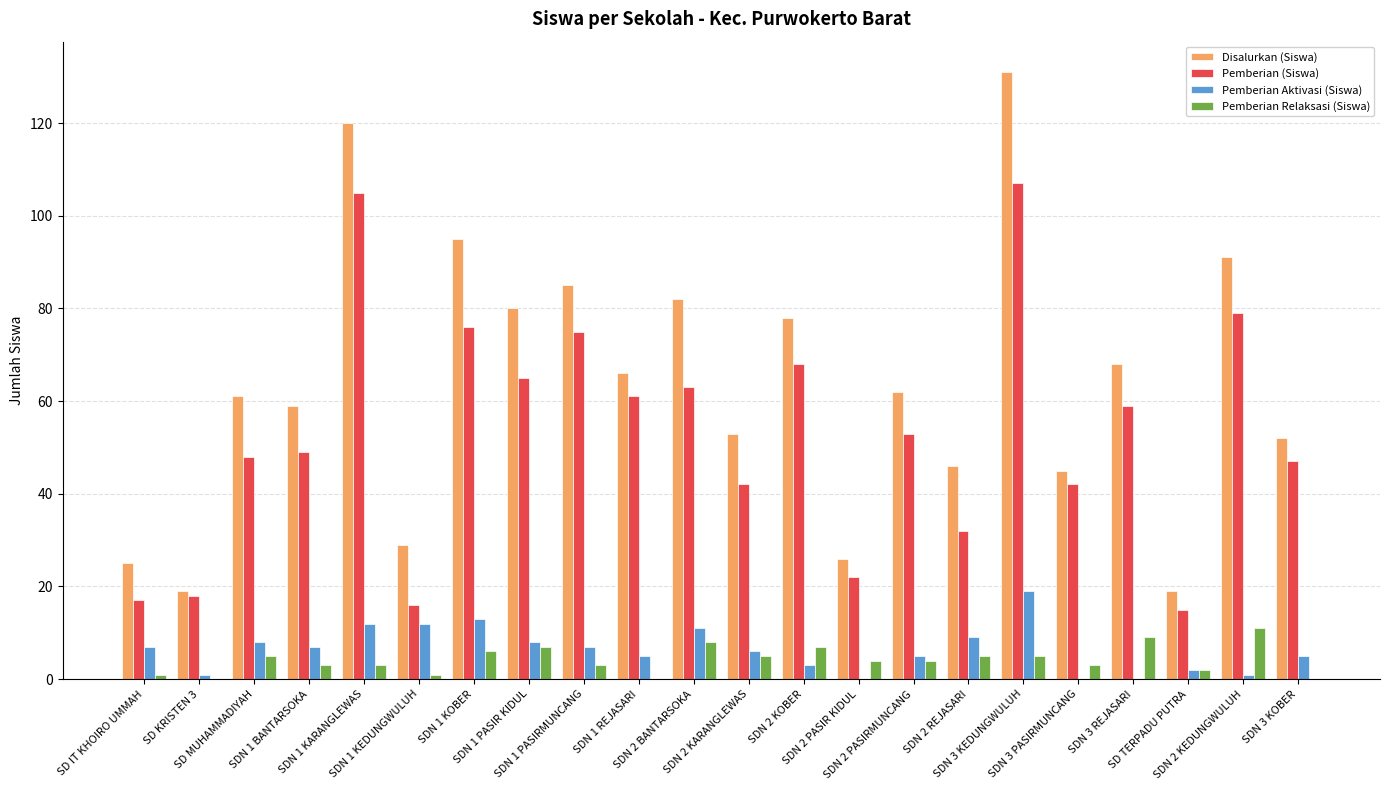

What is the greatest value displayed?

131